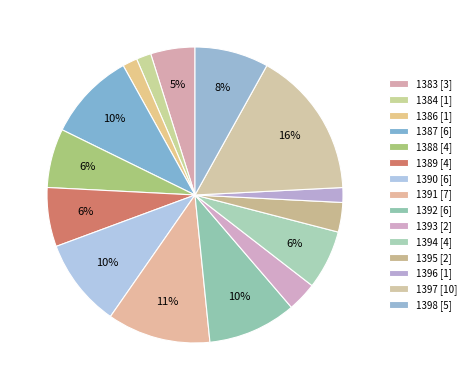

Does any single category account for the majority?

No